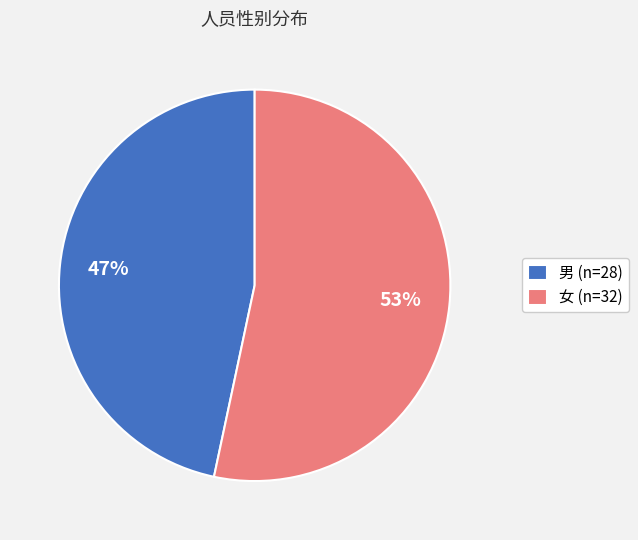

What is the majority slice?

女